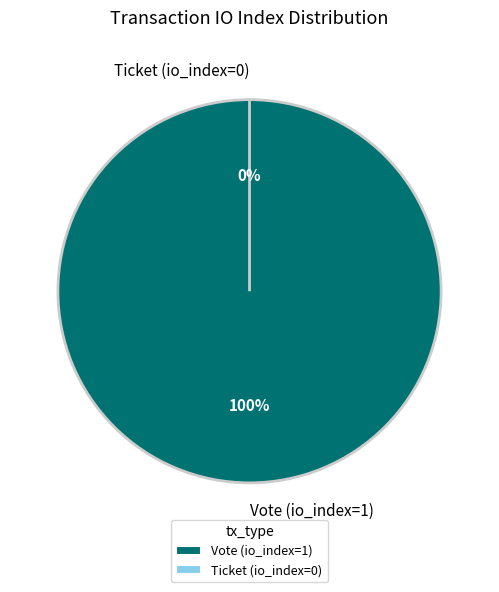

Which has a higher value, Vote (io_index=1) or Ticket (io_index=0)?

Vote (io_index=1)